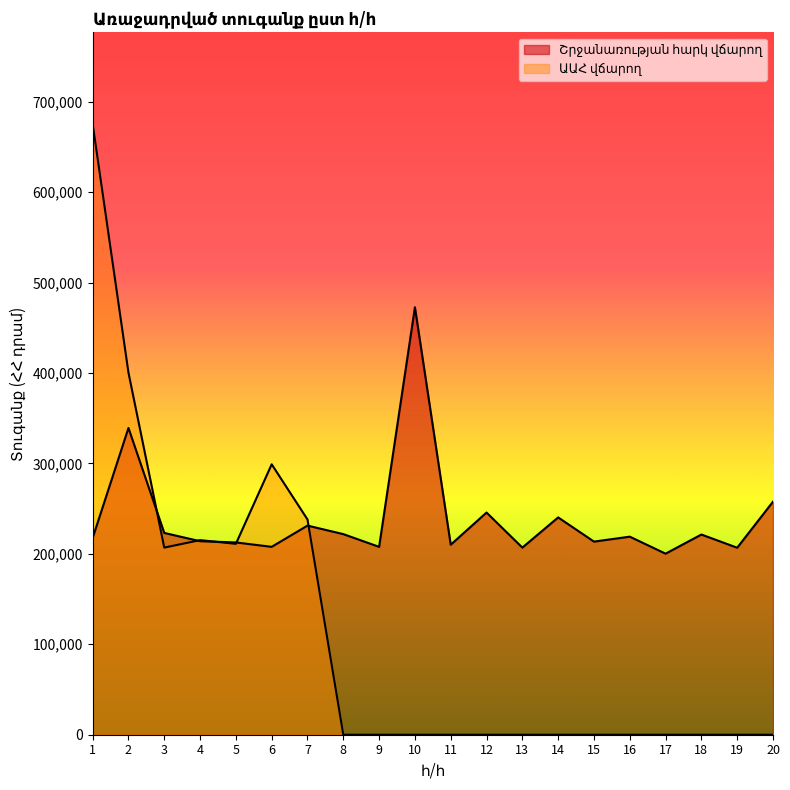

At which label does the data first exceed 218984?

2